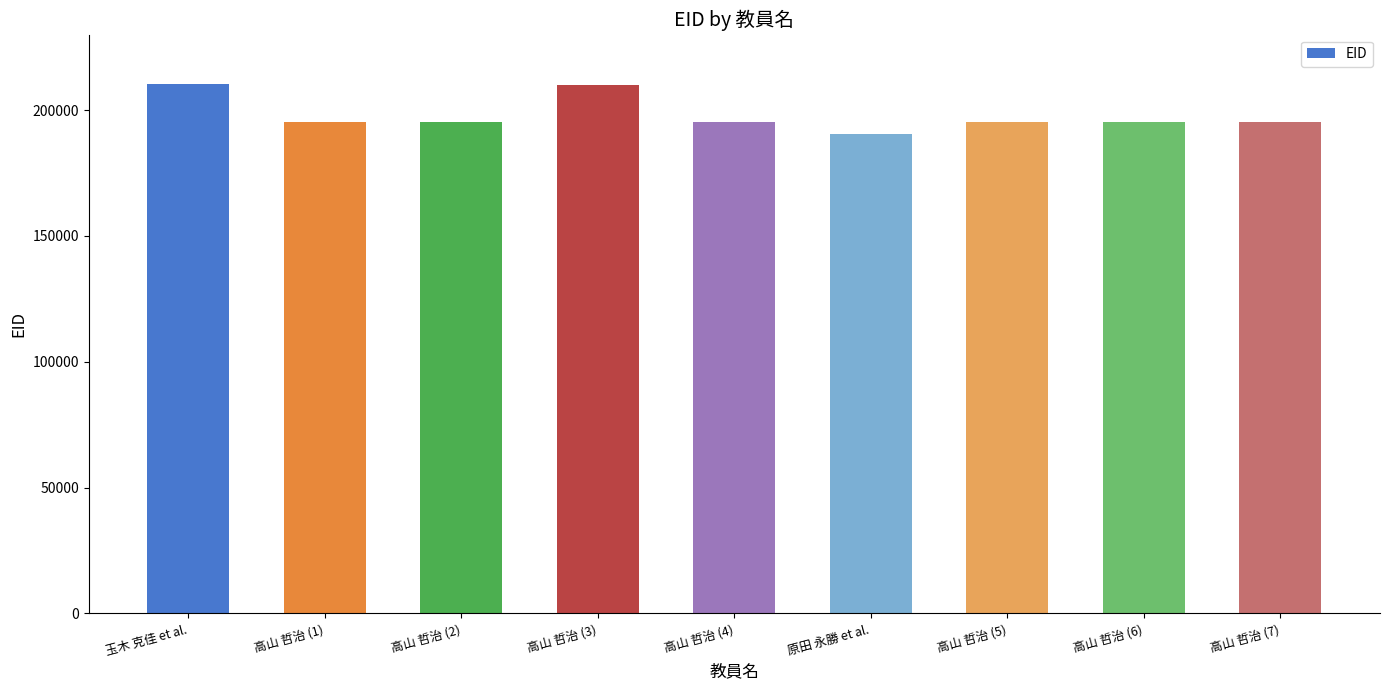

What is the minimum value shown in the chart?

190623